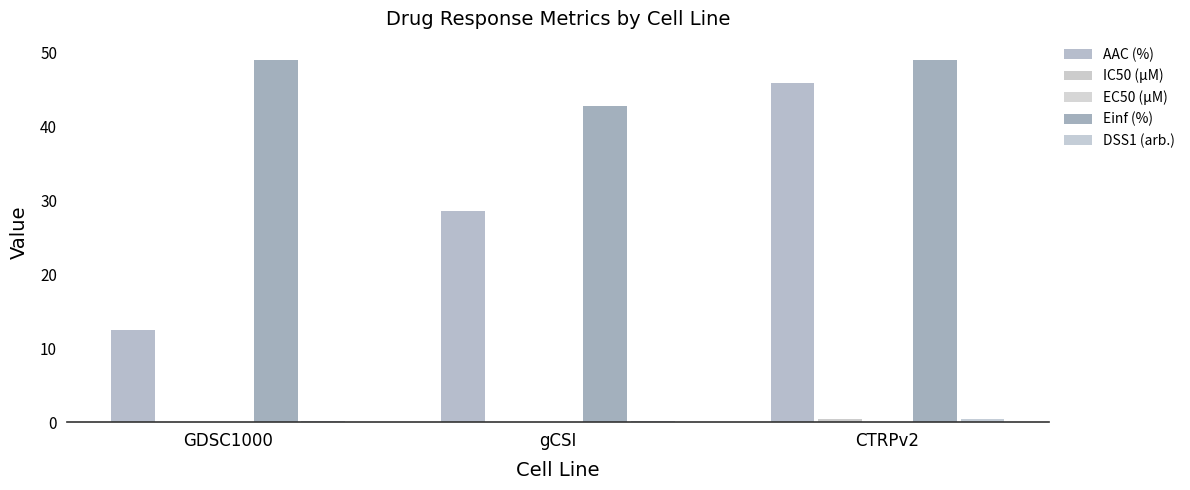

Which has a higher value, CTRPv2 or GDSC1000?

CTRPv2